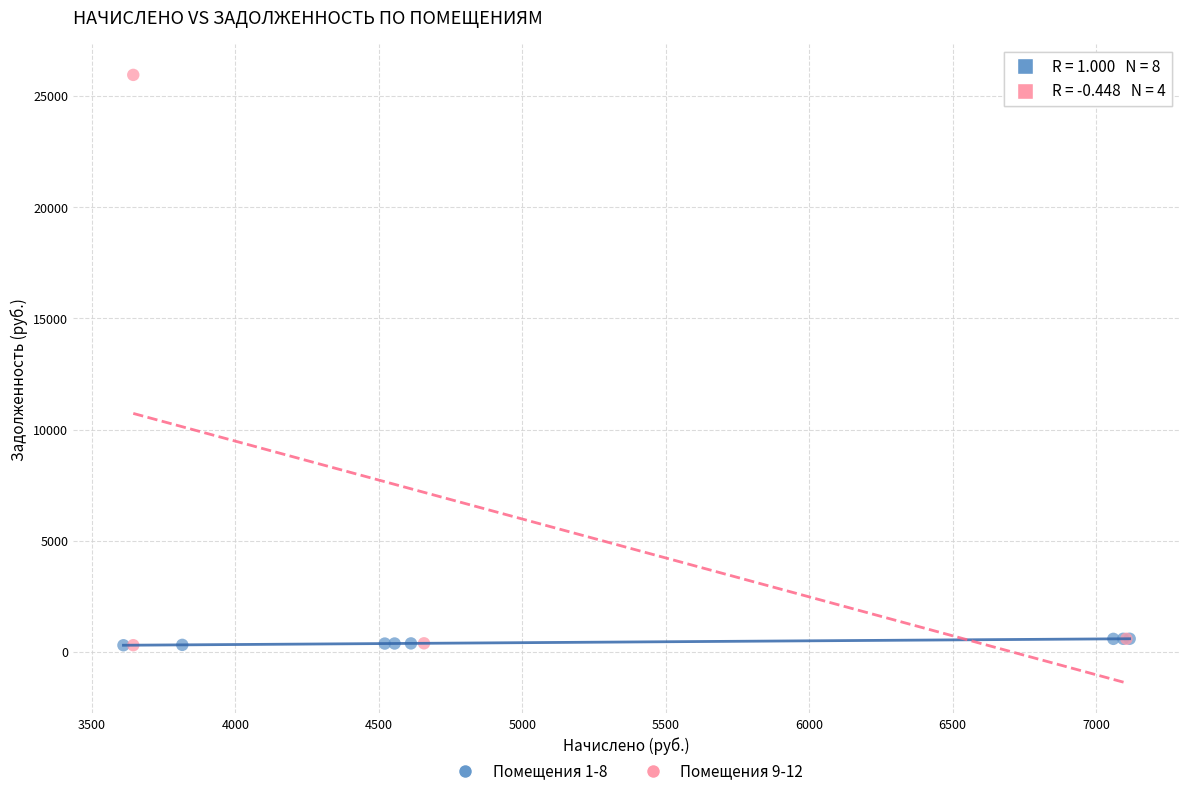

Which series has the widest spread of Y values?

Помещения 9-12